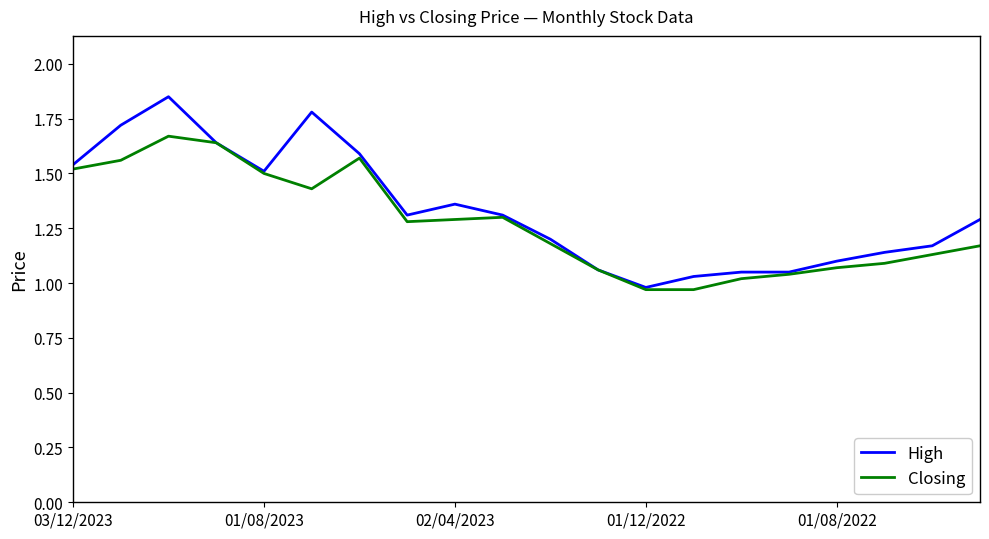

Which series has the widest spread of values?

High